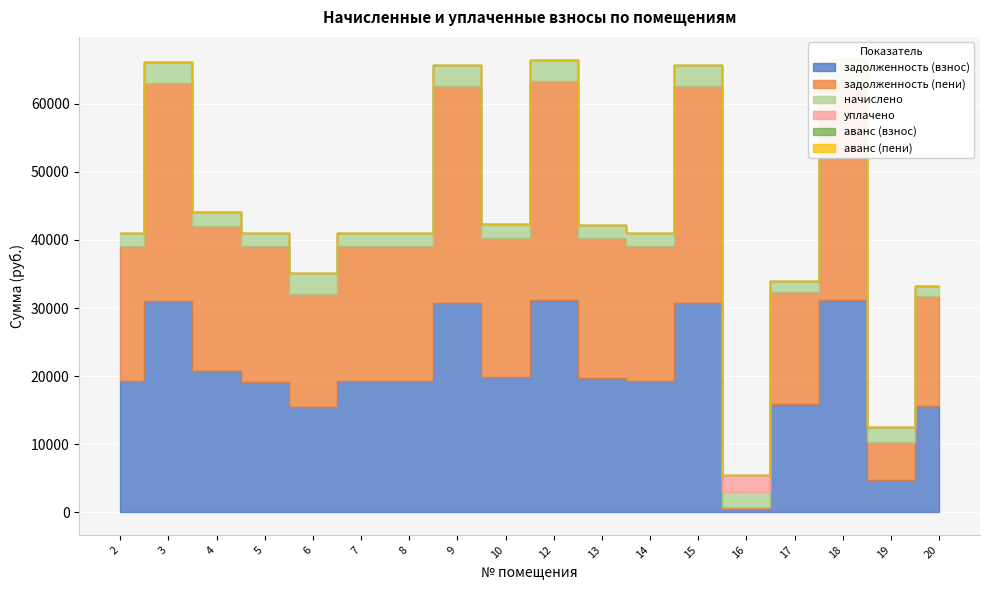

Is it true that начислено equals 3065.8 at 15?

True